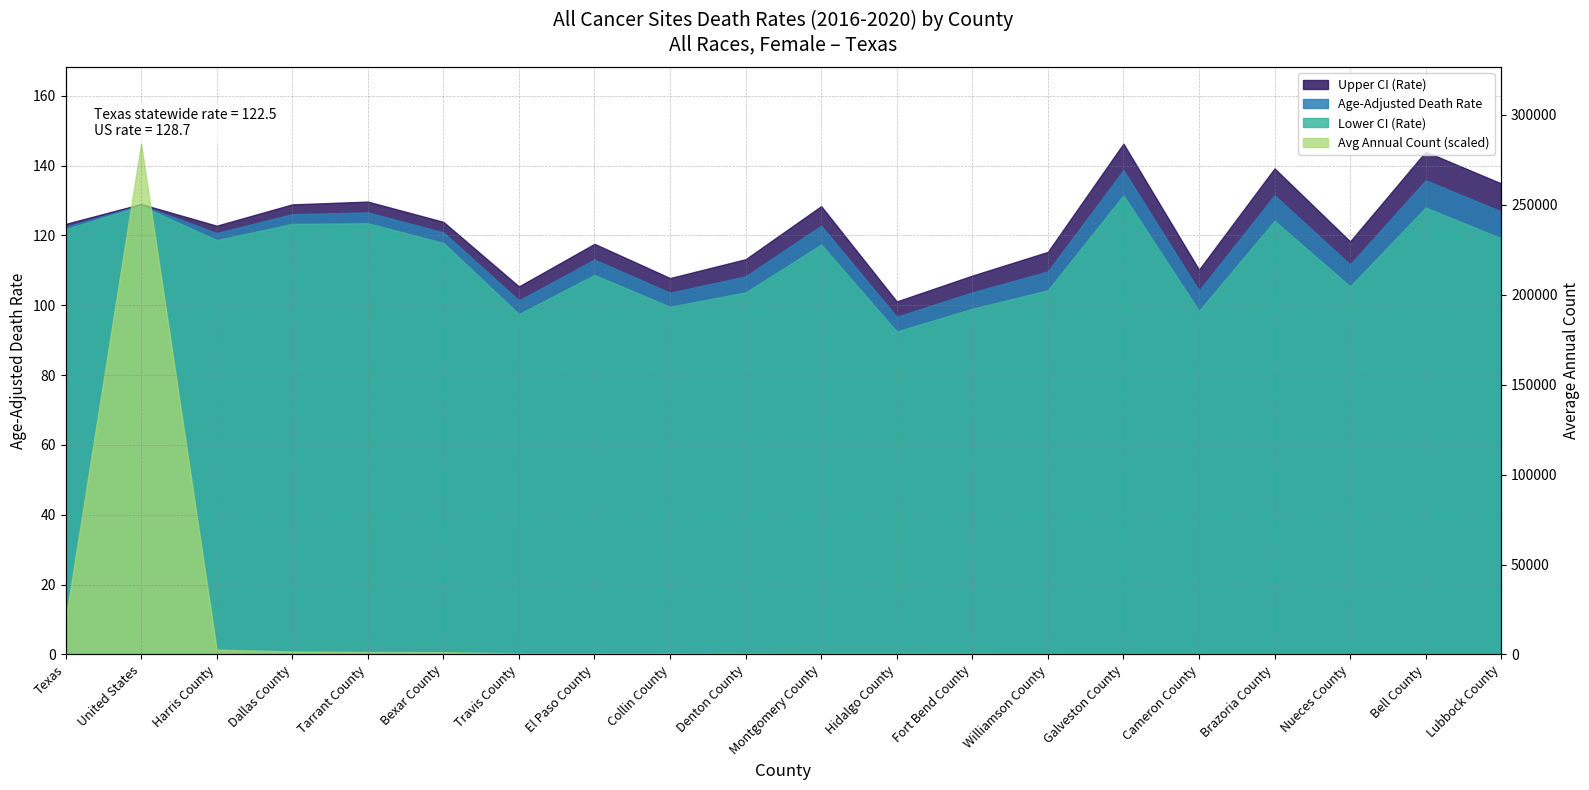

Which label corresponds to the smallest value in the chart?

Lubbock County